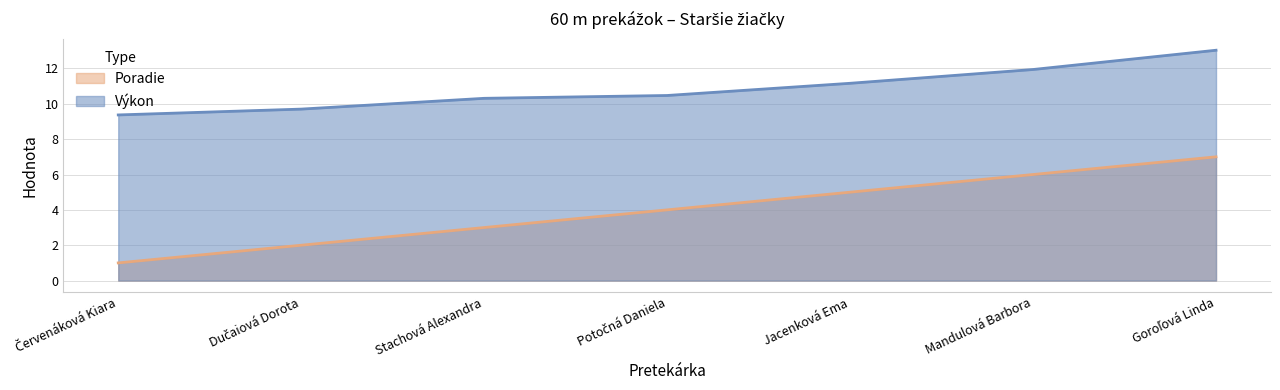

The value of Poradie at Potočná Daniela is 6.0. True or false?

False